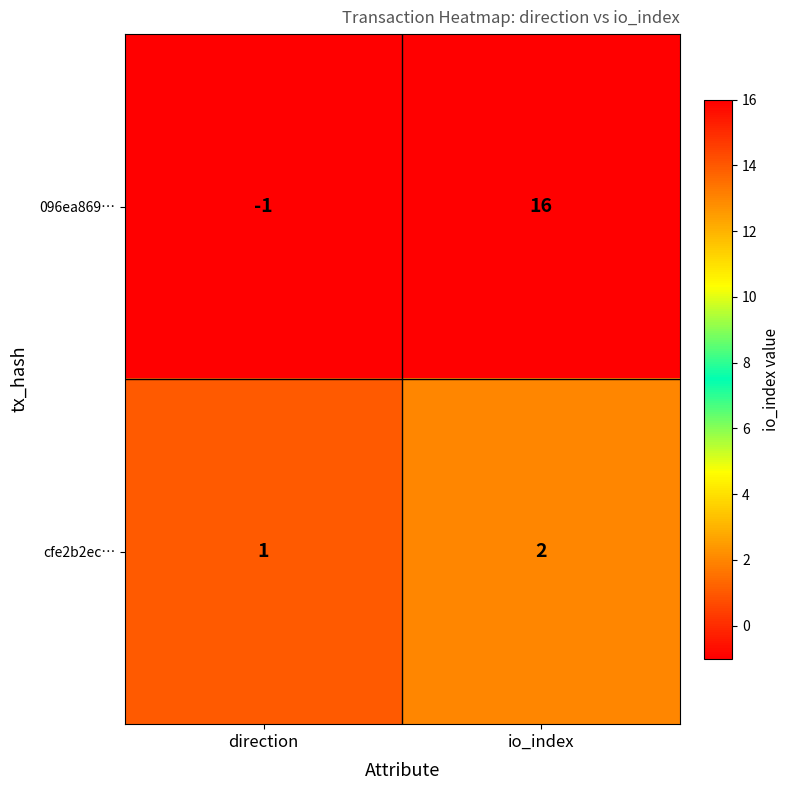

What is the spread (max minus min) of values at io_index?

14